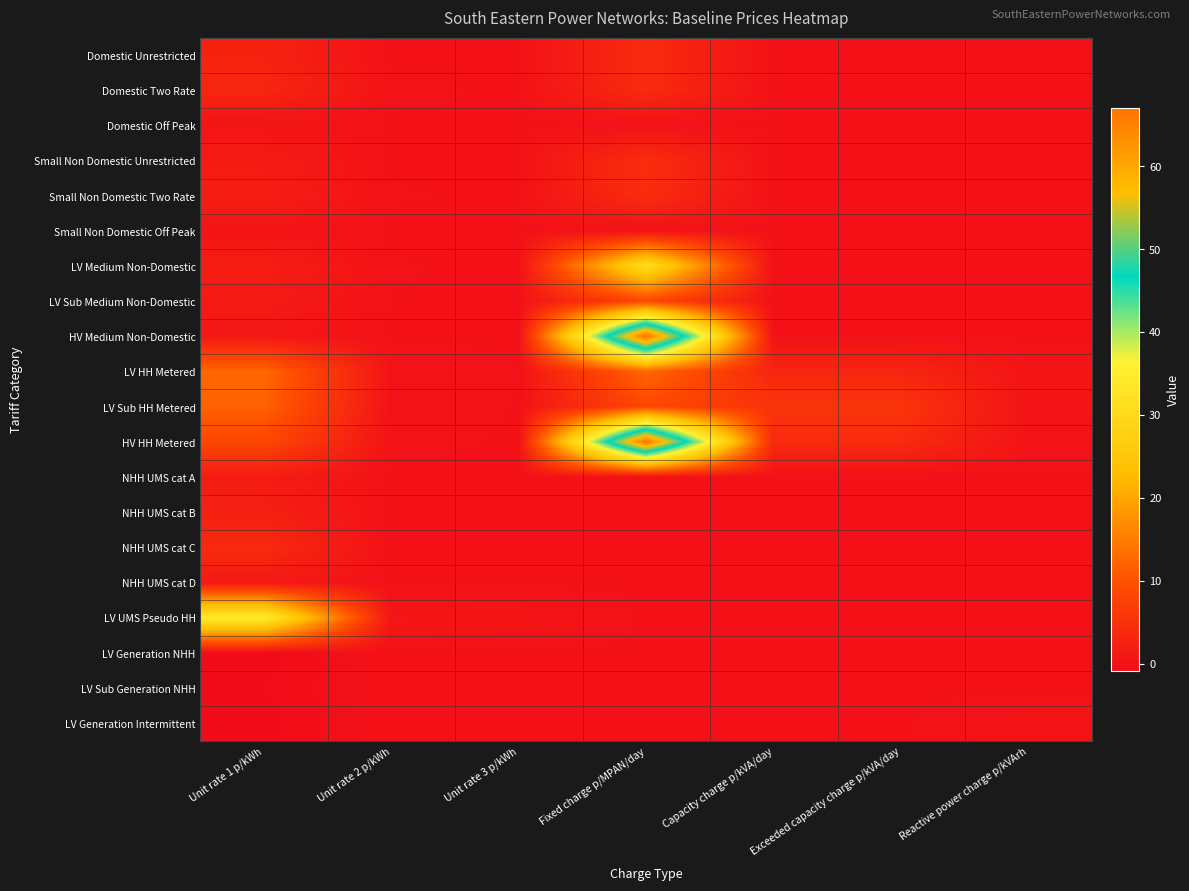

Count the number of data series in this chart.

20